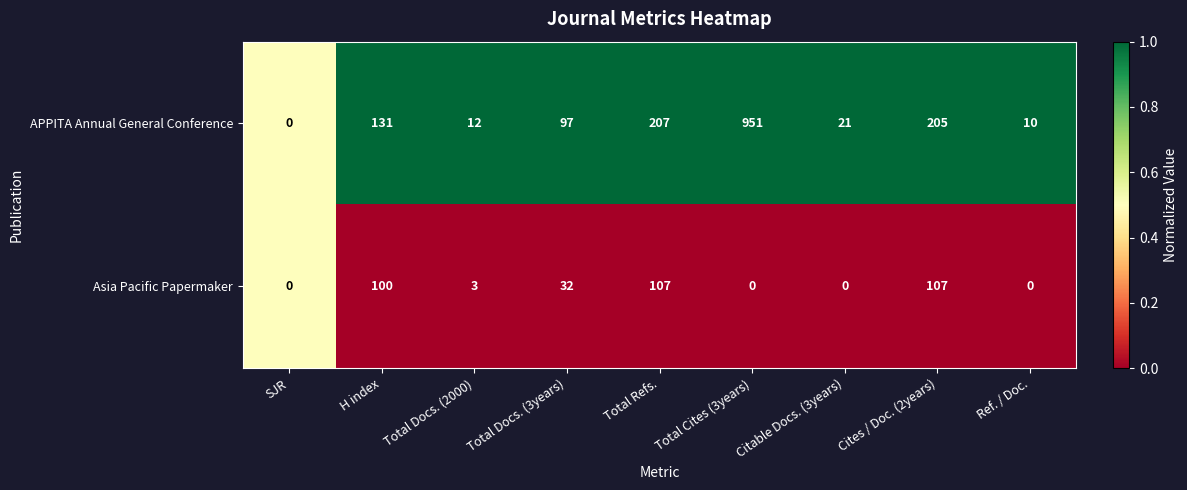

How many series are shown in this chart?

2